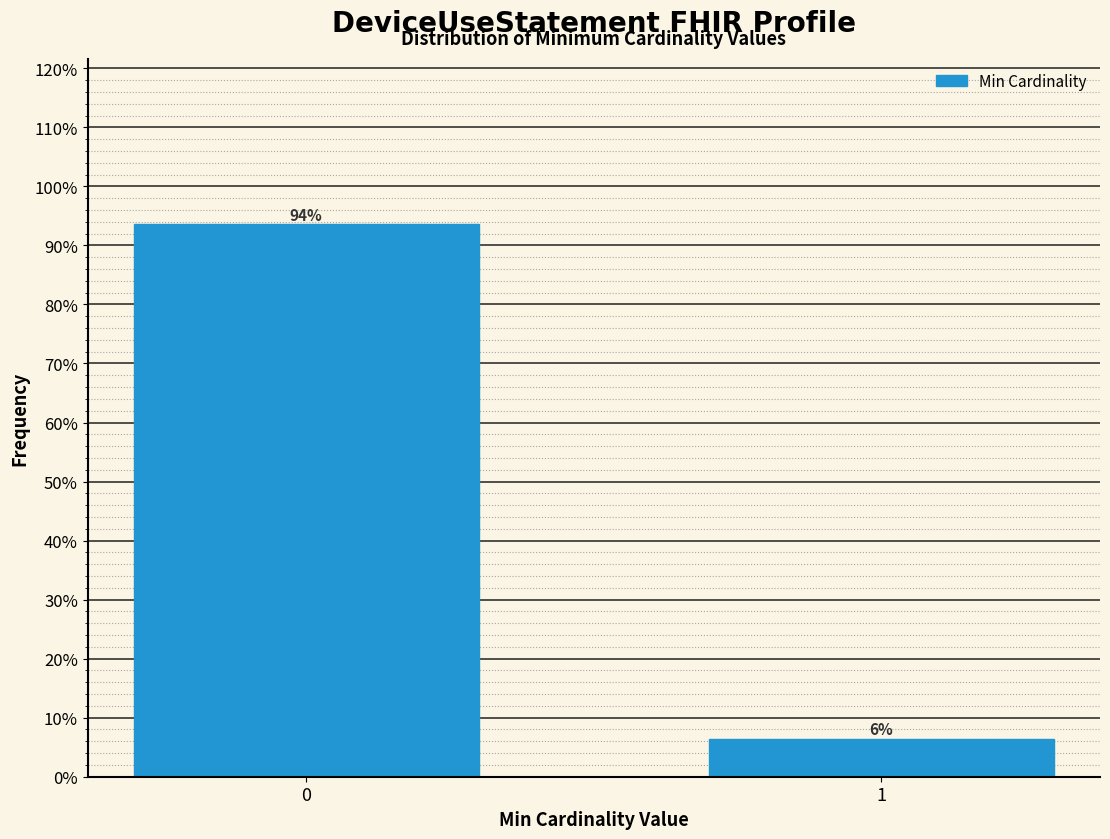

What is the approximate value at 0?

93.5